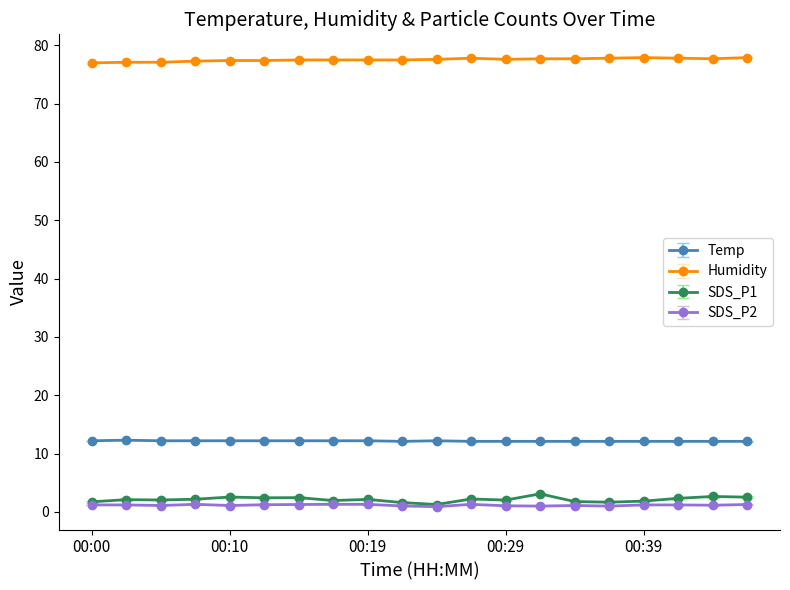

Which series has the largest range (max minus min)?

SDS_P1